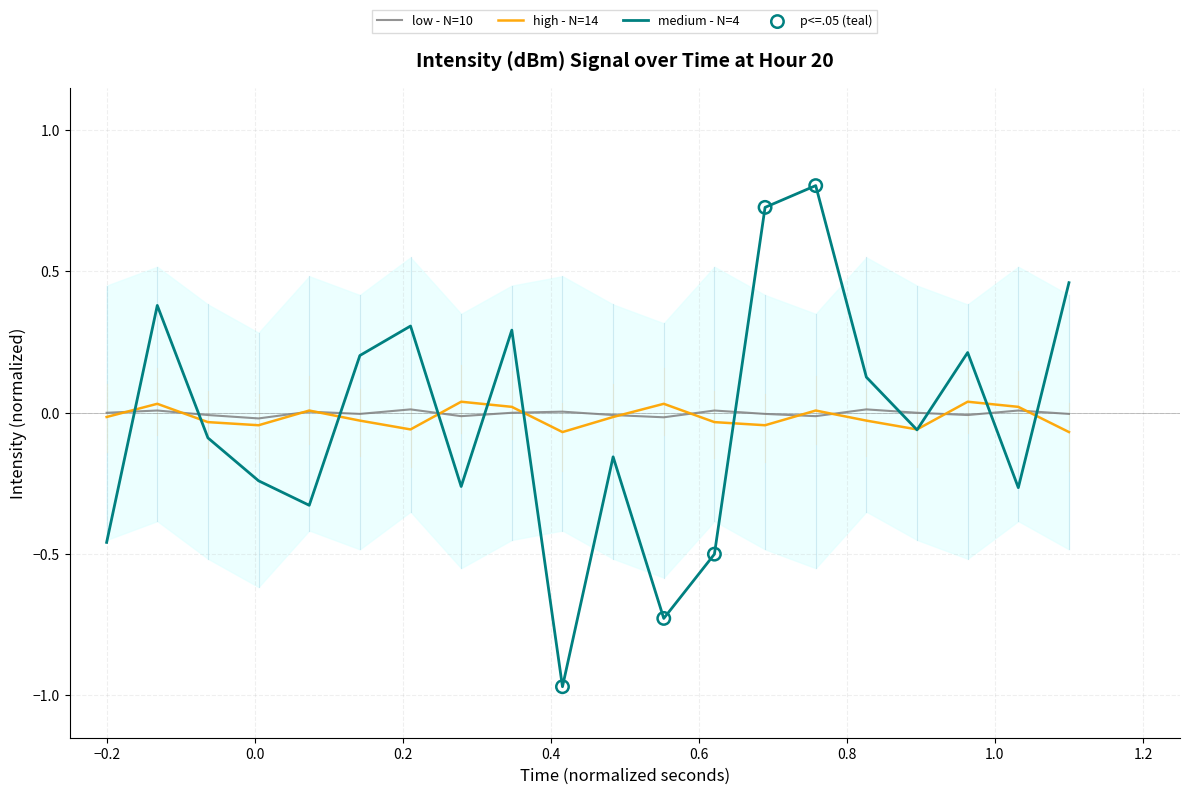

Which series ends up on top after the final intersection of medium - N=4 and low - N=10?

medium - N=4